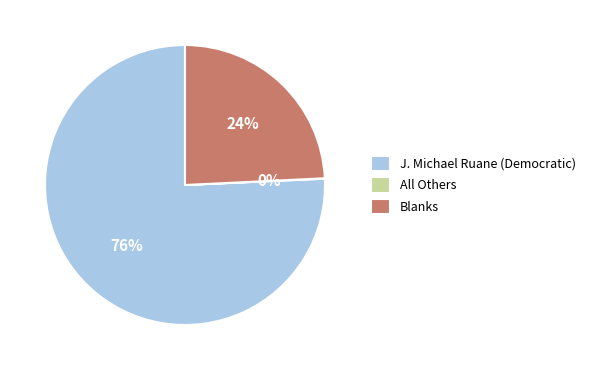

What is the majority slice?

J. Michael Ruane (Democratic)